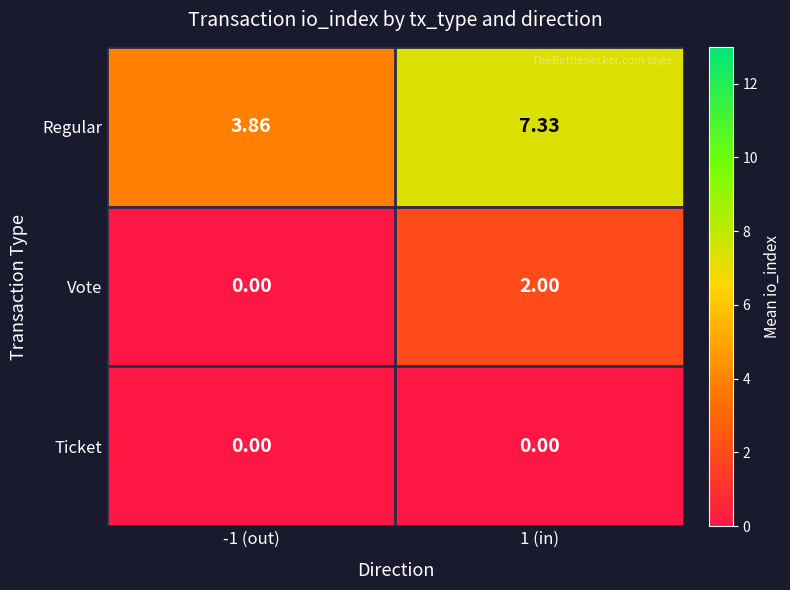

Which series has the largest total across all categories?

Regular